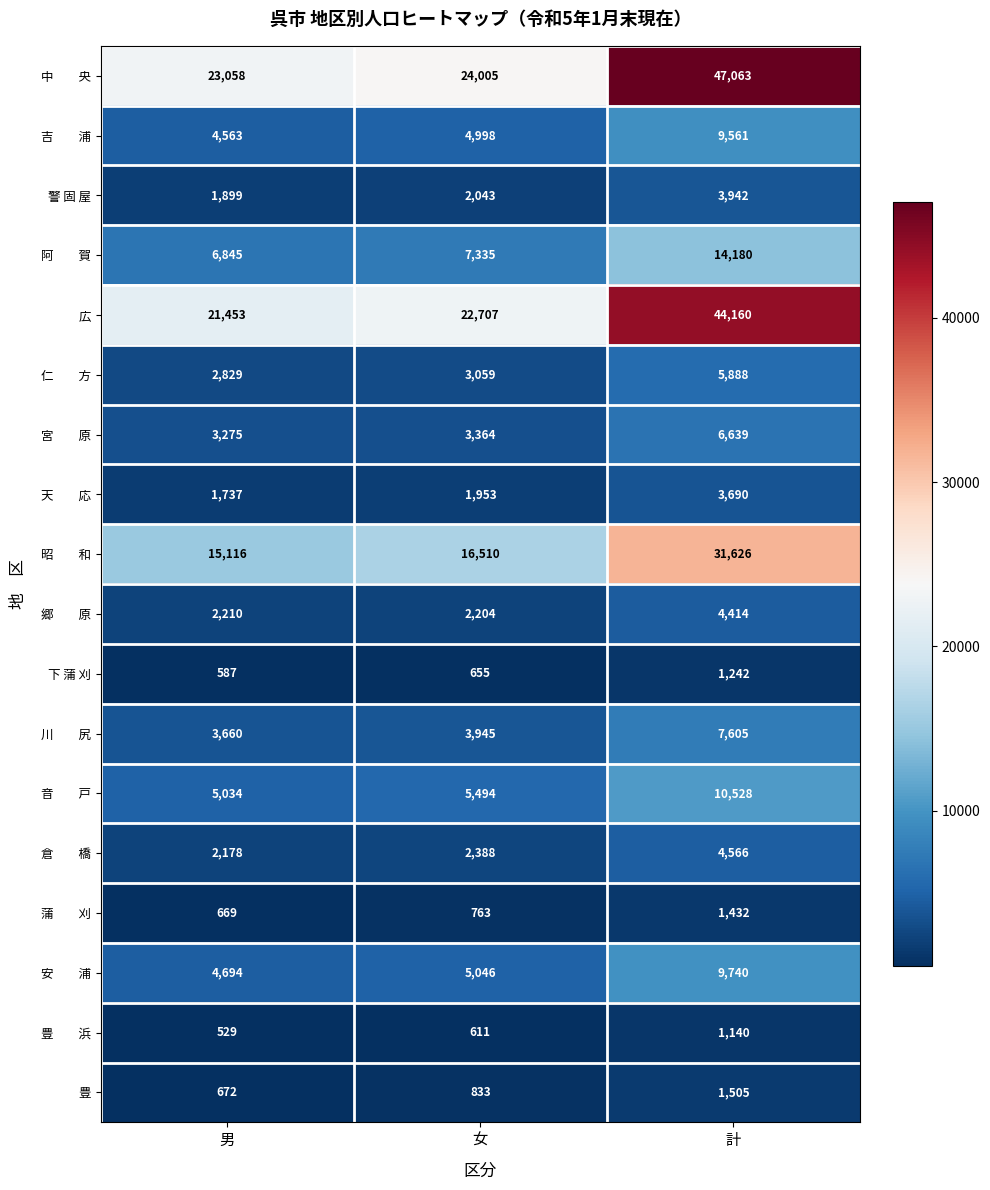

At how many categories does at least one series exceed 40179?

1